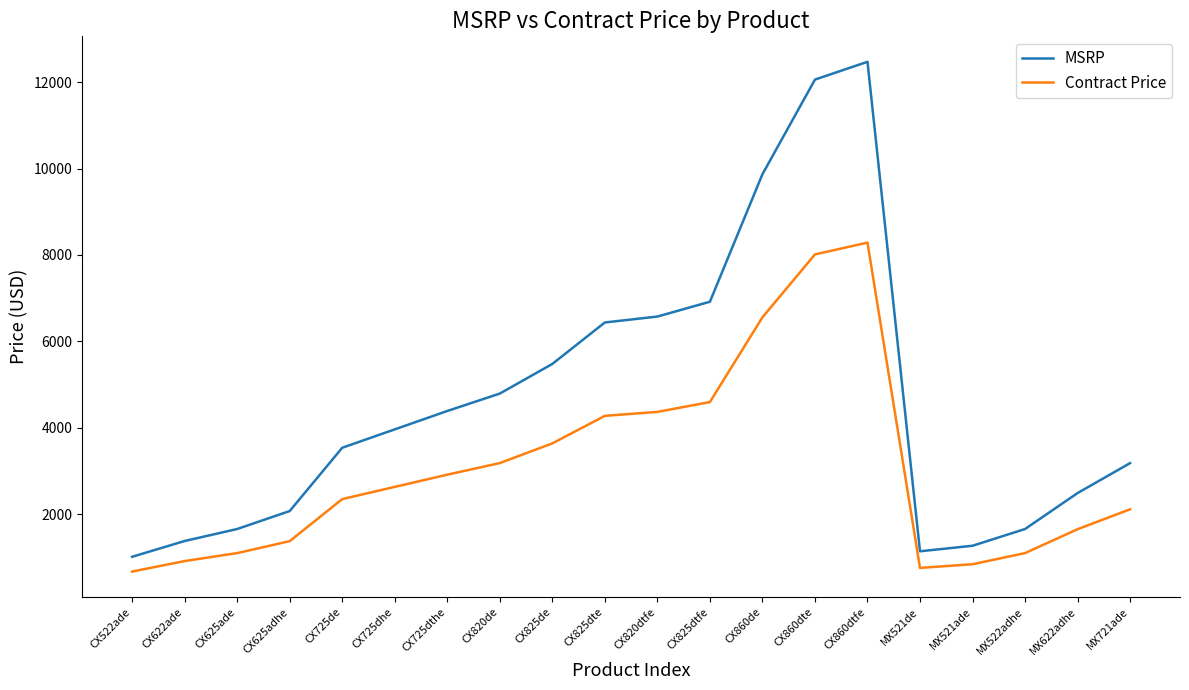

Does the chart display data point markers on the line(s)?

No